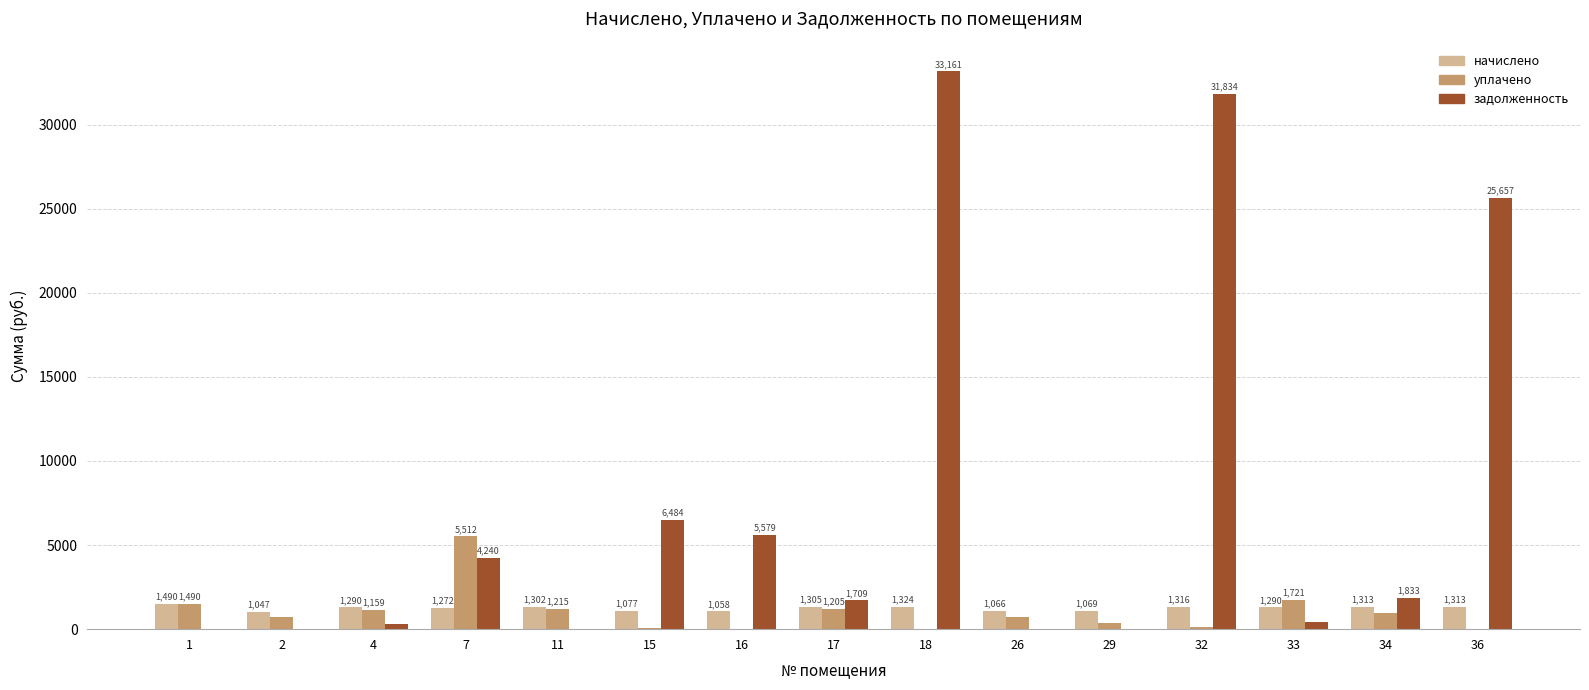

Does the chart contain stacked bars?

No